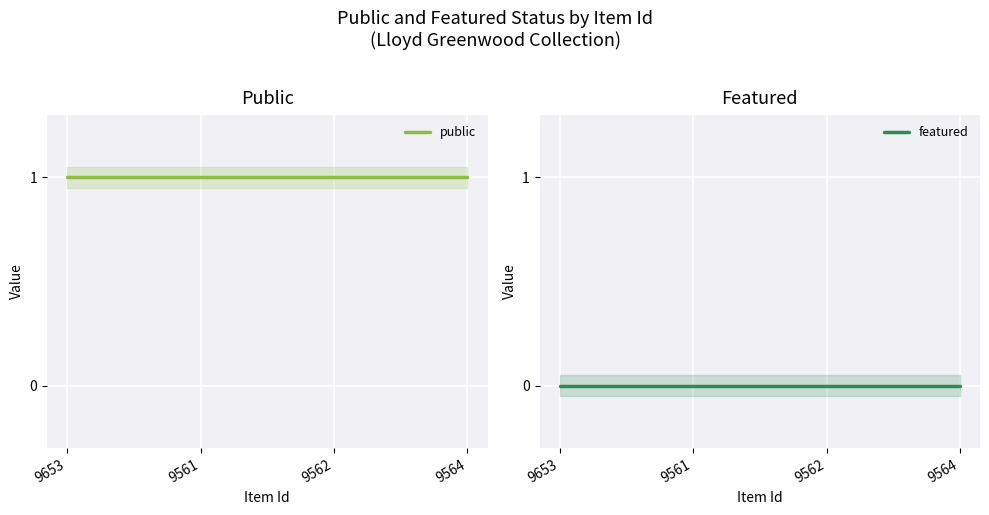

Reading right to left, what are all the values shown in this chart?

public: 9564=1	9562=1	9561=1	9653=1
featured: 9564=0	9562=0	9561=0	9653=0